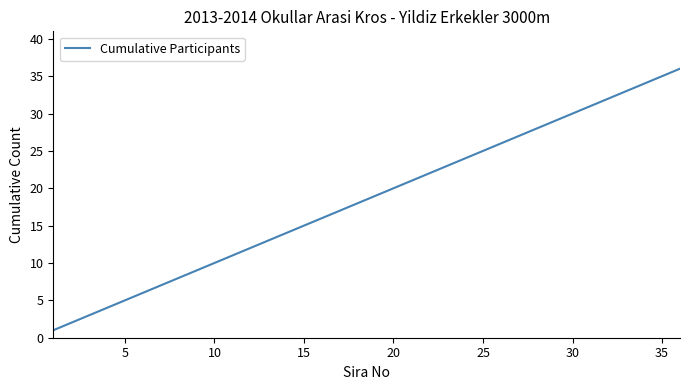

How many lines are shown in the chart?

1